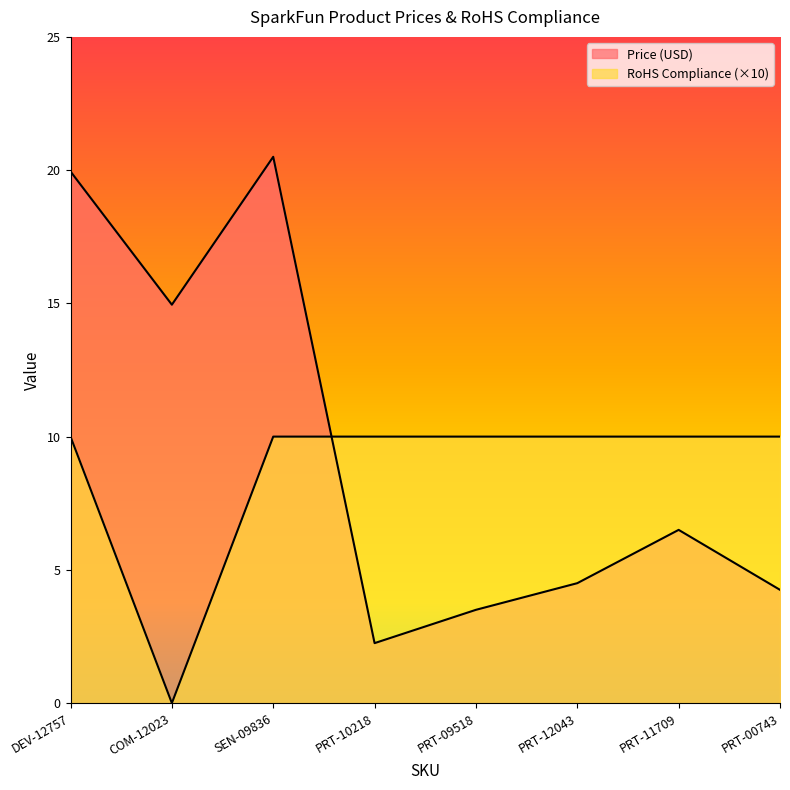

Which category has the lowest value in the RoHS Compliance series?

COM-12023